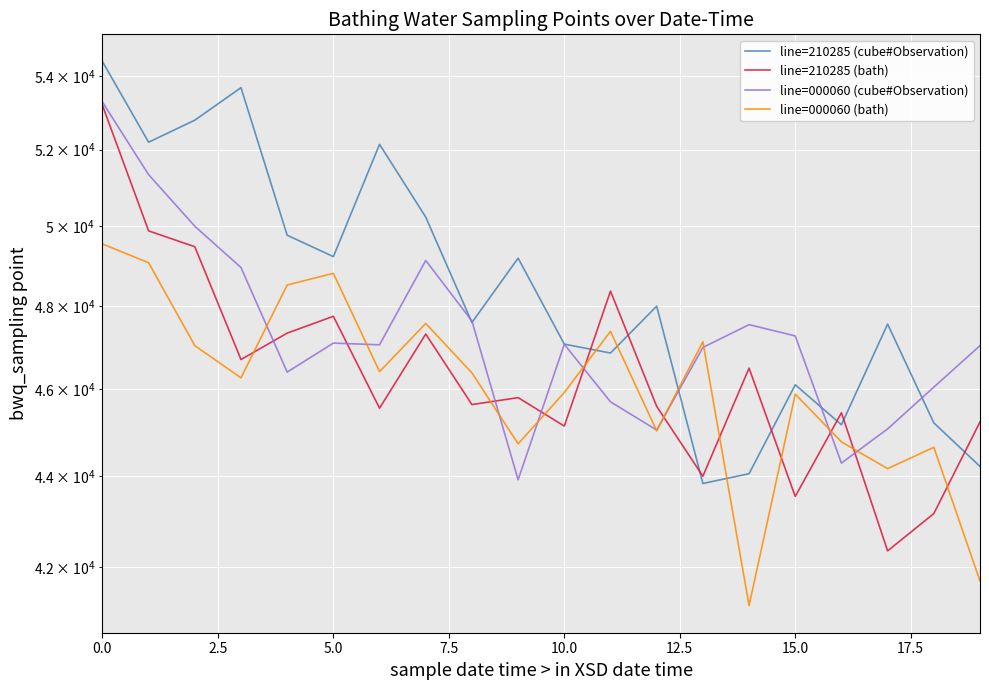

True or false: line=000060 (bath) and line=000060 (cube#Observation) cross at least once.

True